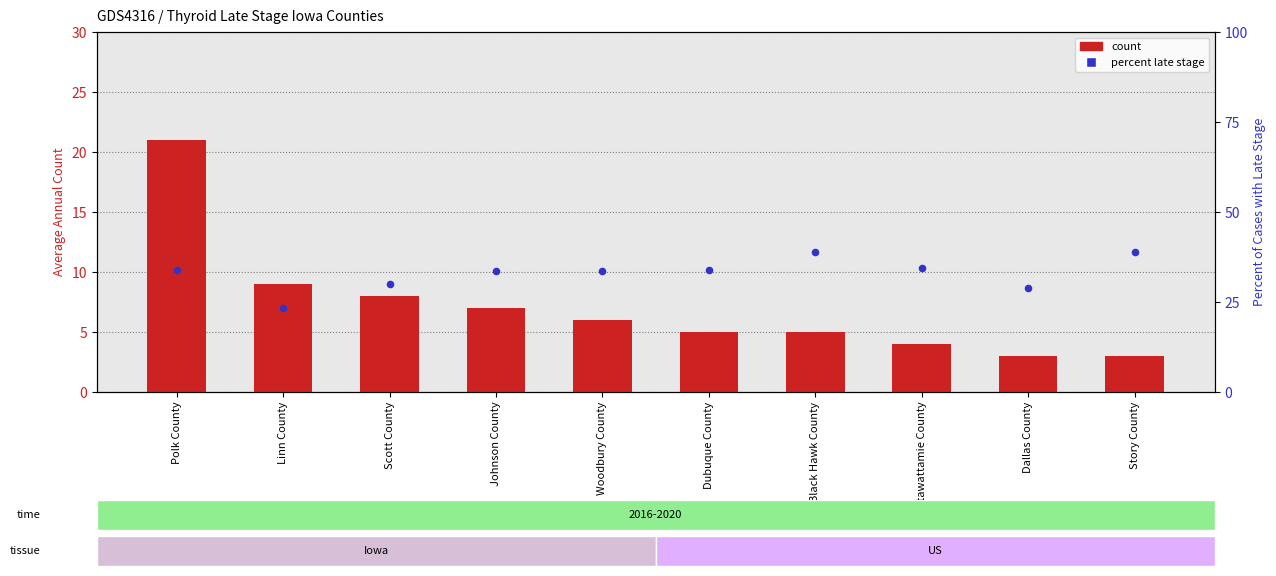

Which series reaches the maximum Y coordinate?

percentile rank within the sample